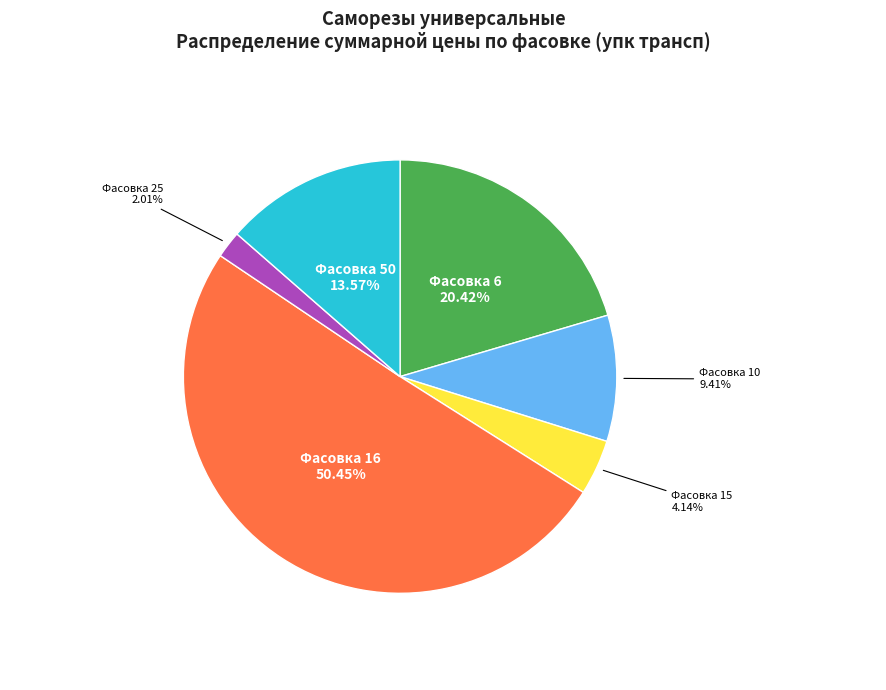

Which has a higher value, Фасовка 50 or Фасовка 10?

Фасовка 50